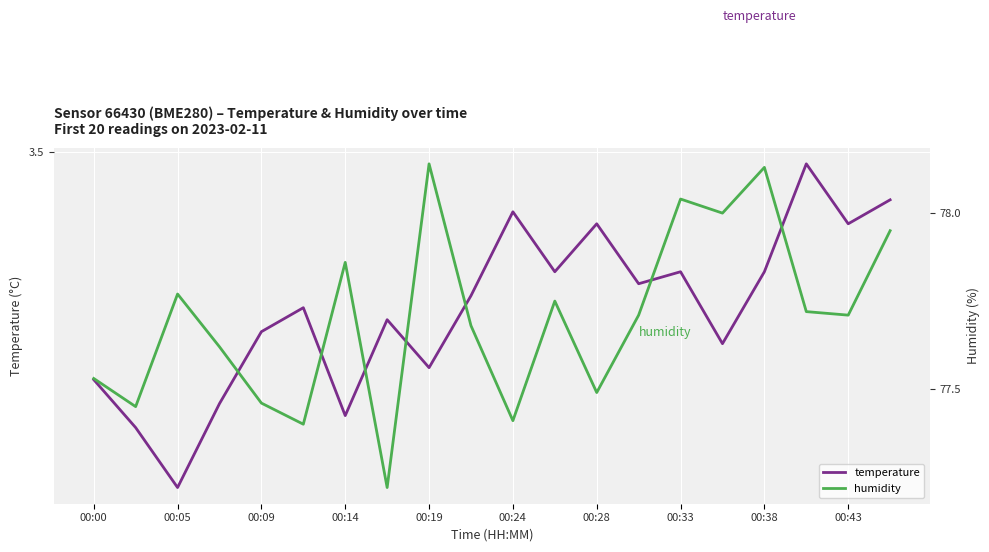

At which category is the sum across all series the highest?

00:38